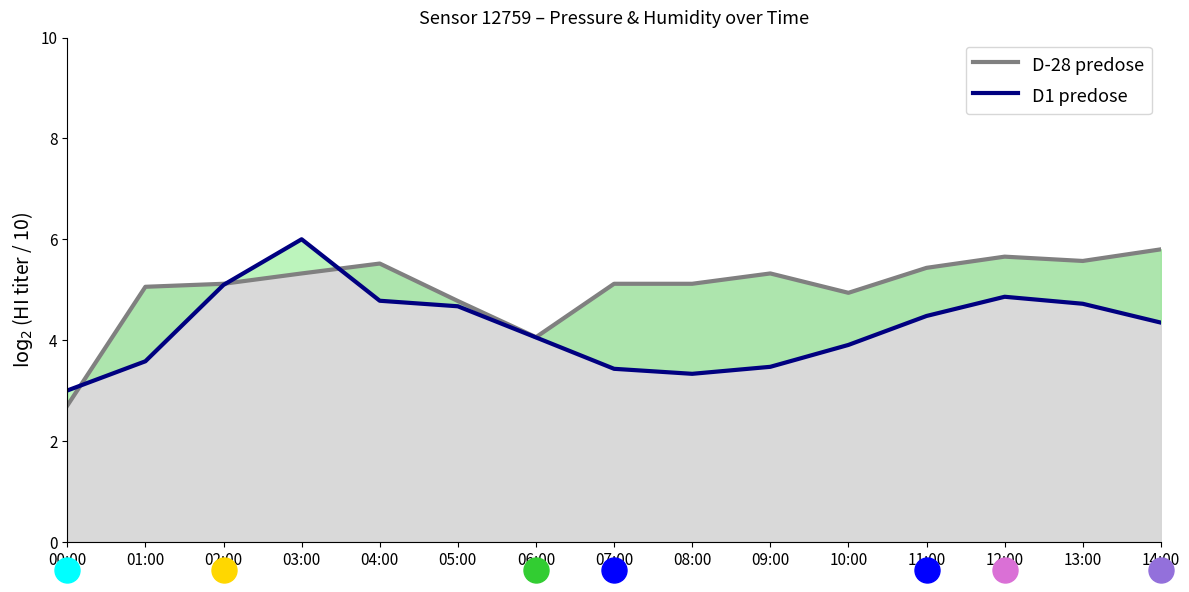

Is it true that D-28 predose equals 2.5 at 13:00?

False